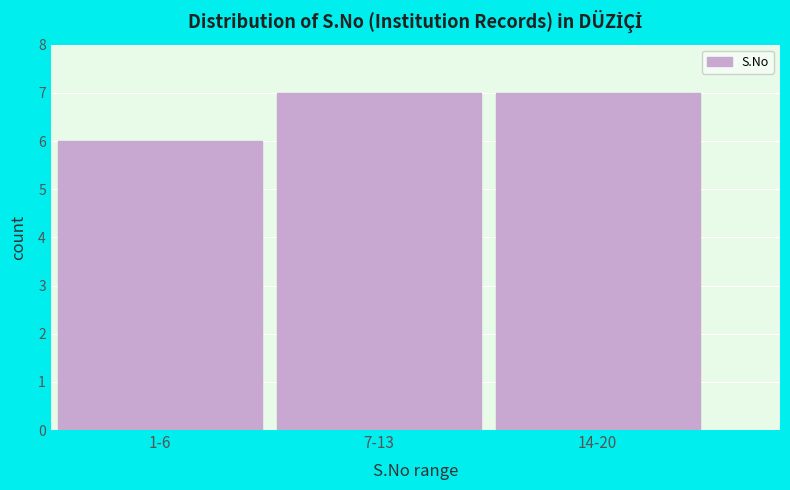

Reading left to right, list all the values displayed in this chart.

1-6=6	7-13=7	14-20=7